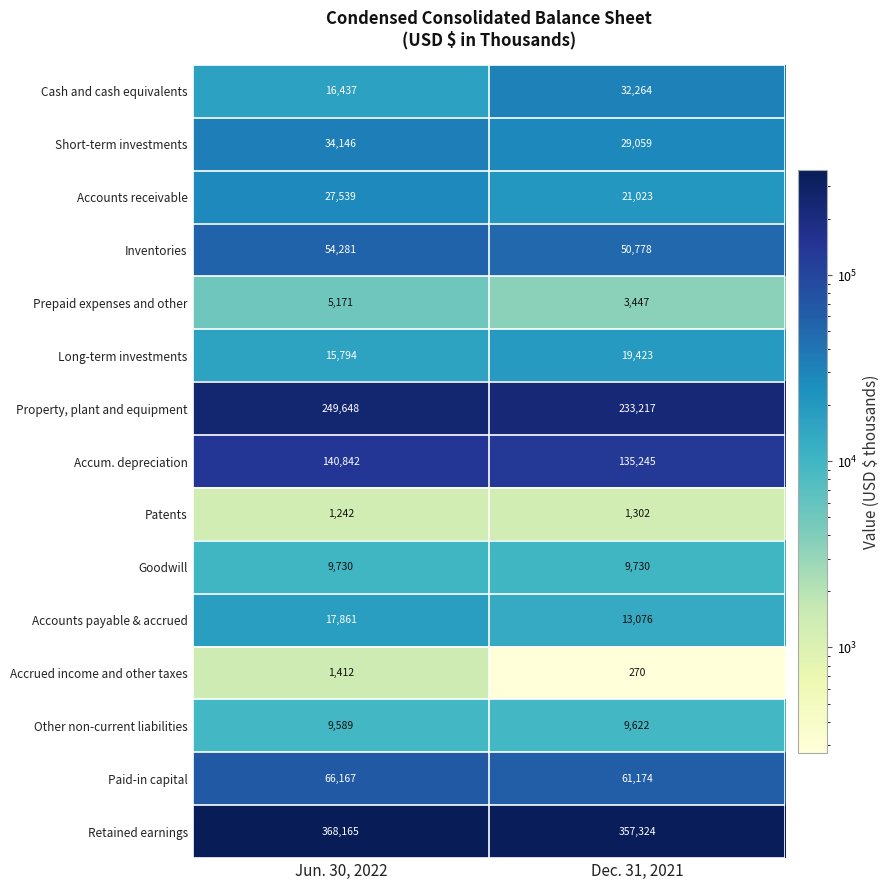

What is the total value across all series at Jun. 30, 2022?

1018024